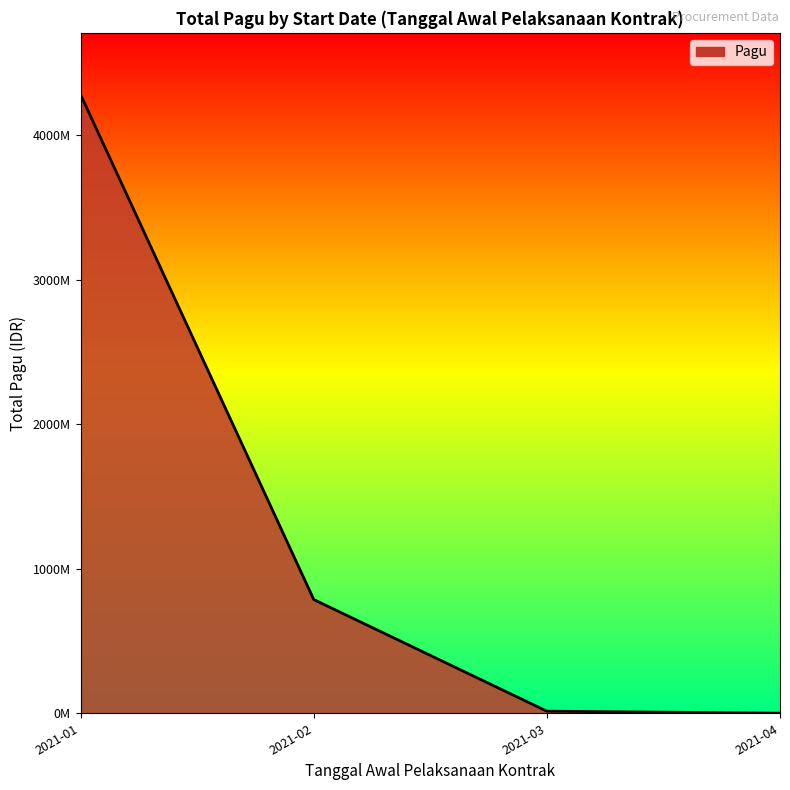

Is this an area chart (filled region under the line)?

Yes